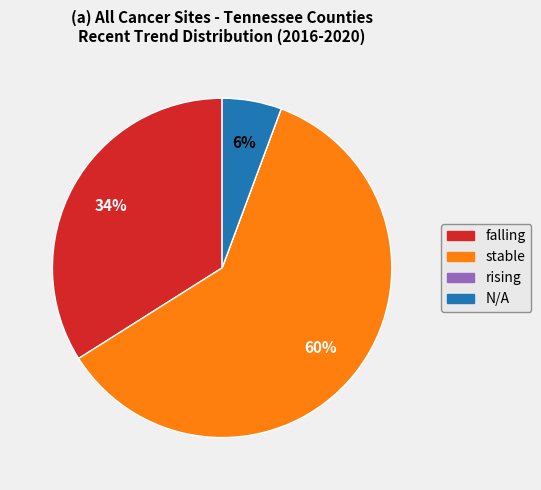

True or false: stable accounts for 74% of the total.

False